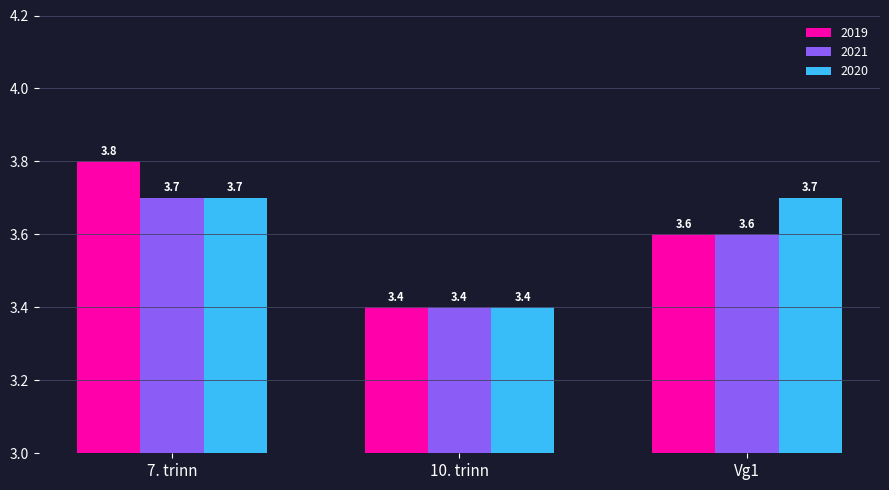

Rank the categories by 2019 value from highest to lowest.

7. trinn, Vg1, 10. trinn